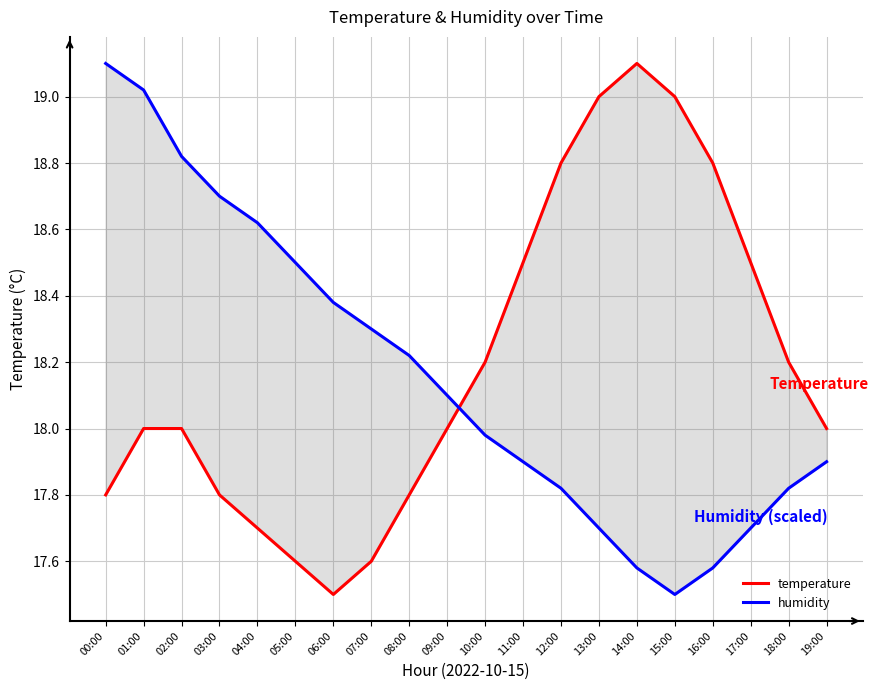

What is the difference between the temperature values at 03:00 and 01:00?

0.2